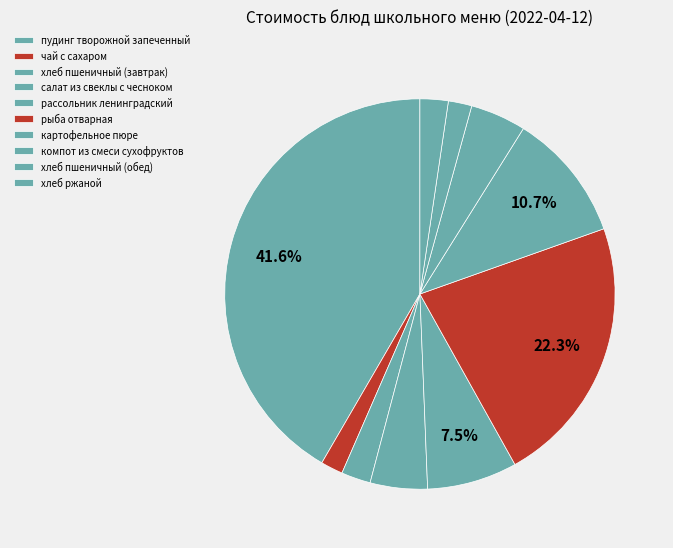

To the nearest percent, what is the combined percentage of чай с сахаром and хлеб ржаной?

4%